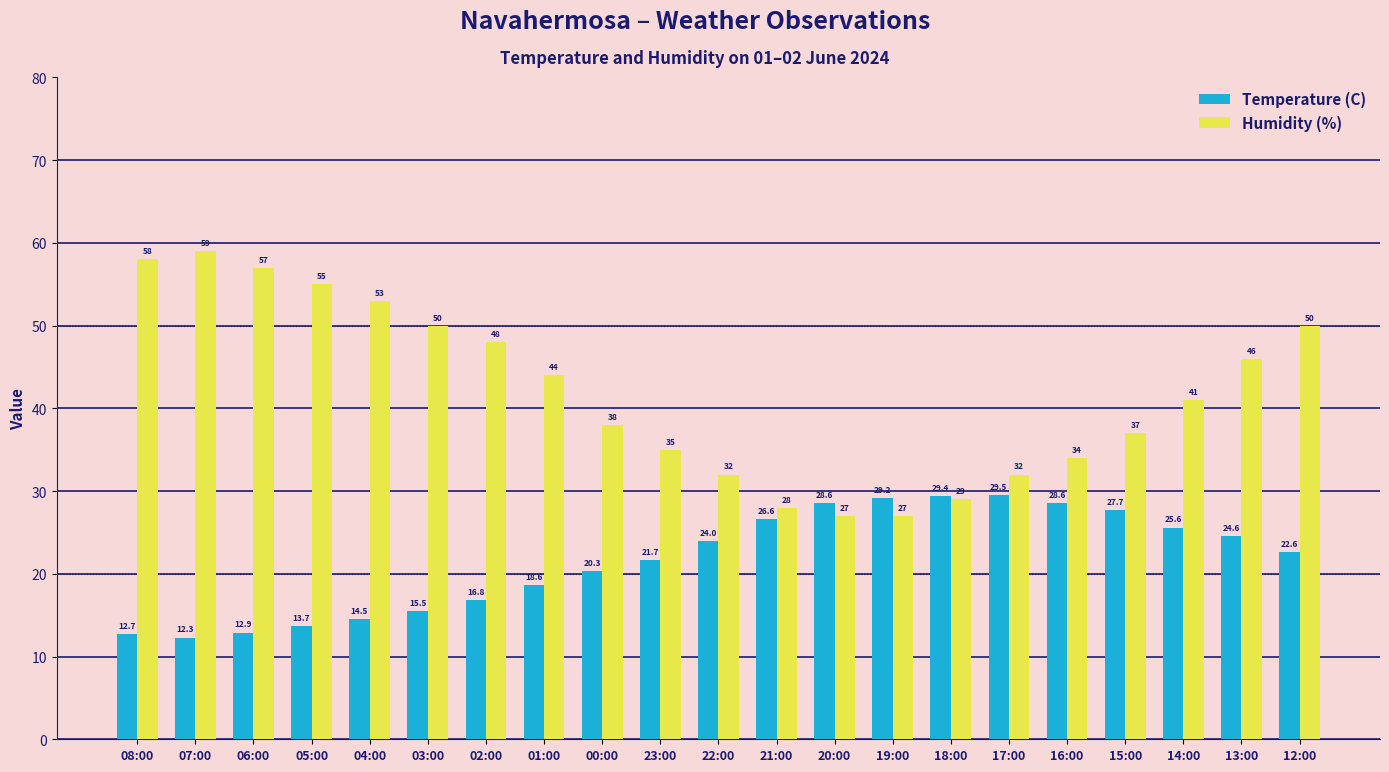

Rank the series by their average value, from highest to lowest.

Humidity (%), Temperature (C)